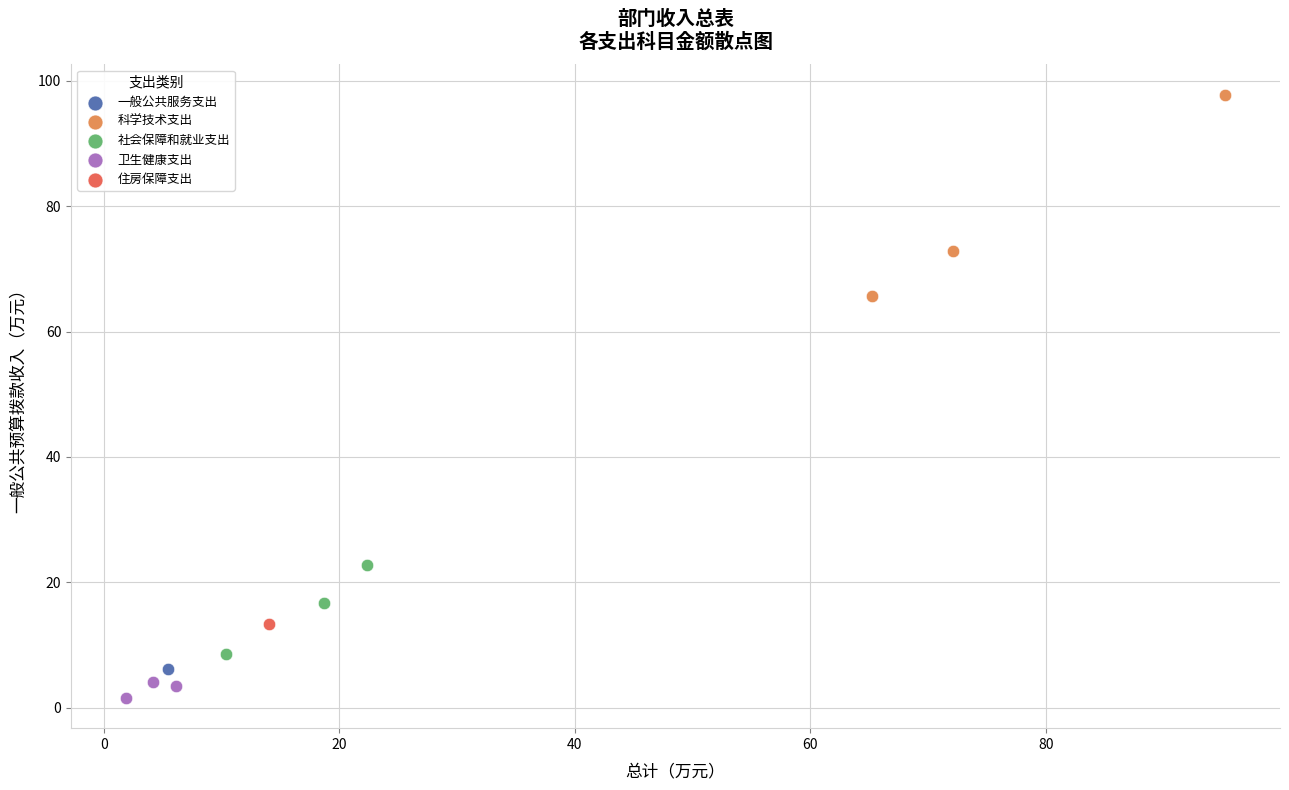

Which series reaches the maximum Y coordinate?

科学技术支出